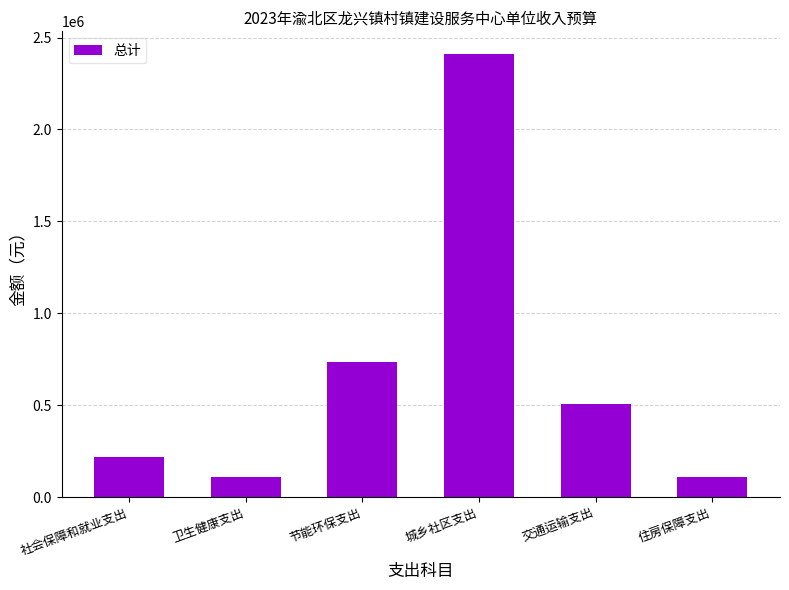

How many bars are there in total?

6